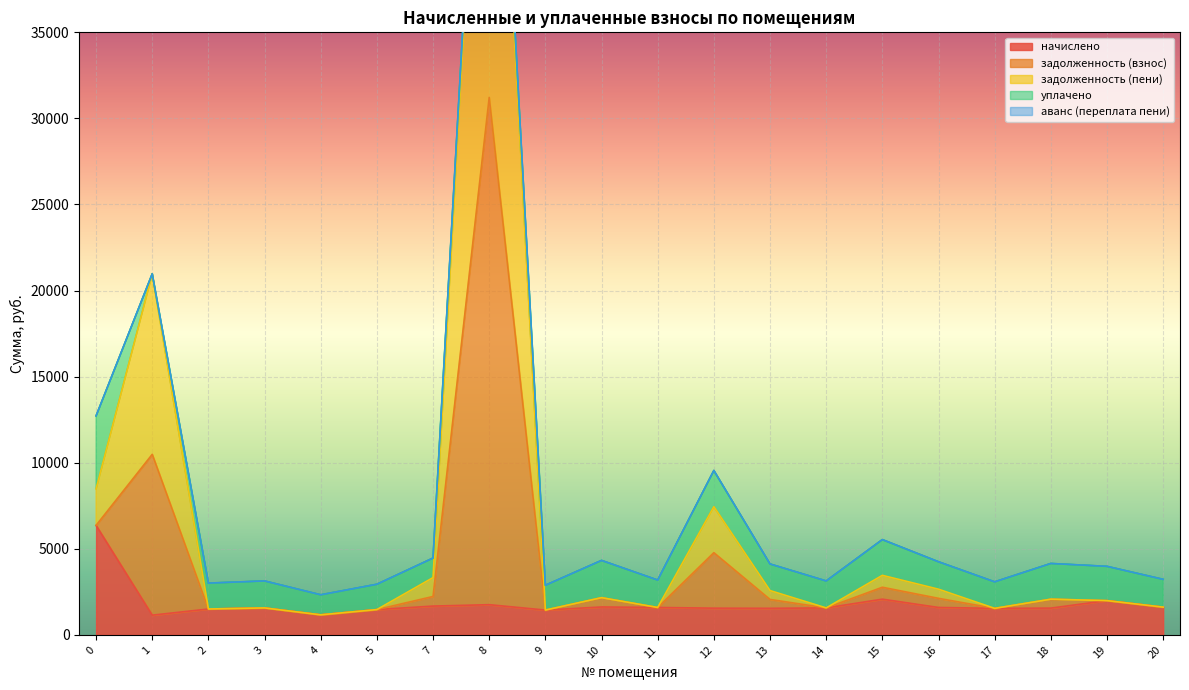

True or false: задолженность (взнос) and задолженность (пени) intersect in this chart.

False